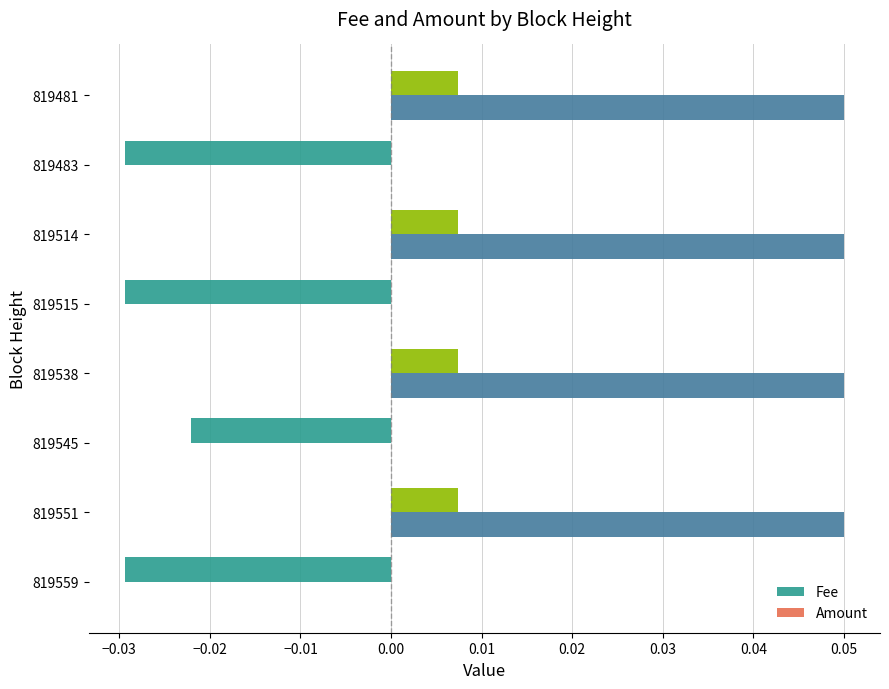

Which series changed the most between 819545 and 819515?

Fee